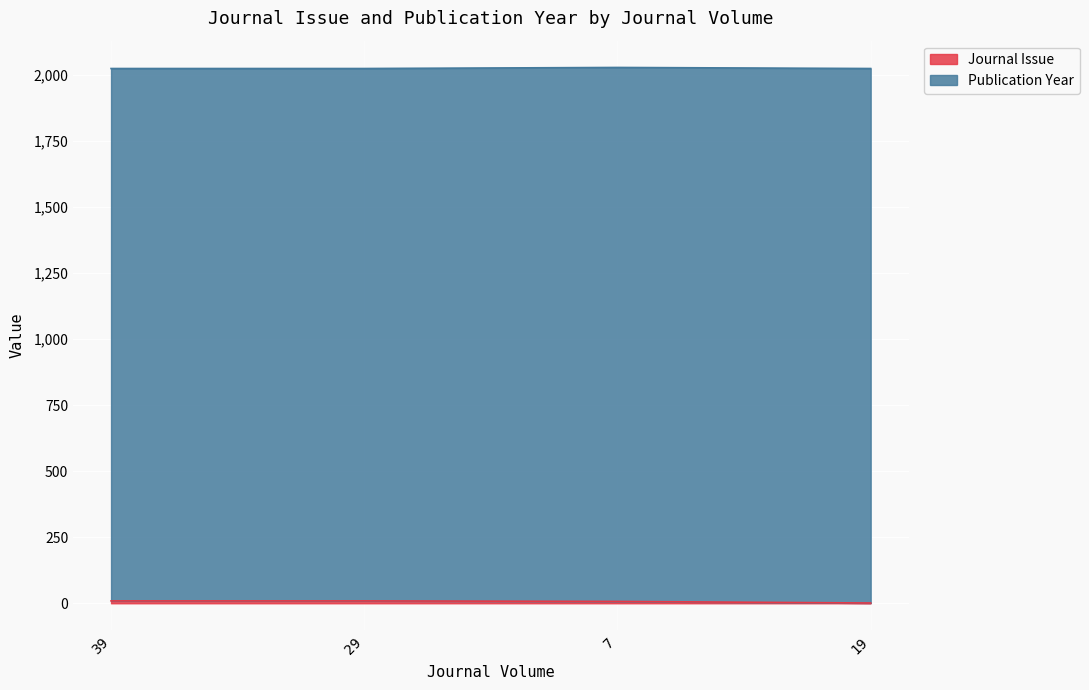

What is the change in value from 39 to 19?

-8